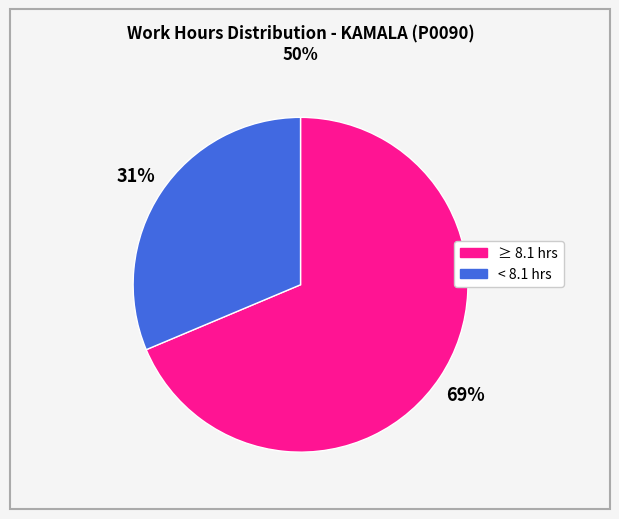

Count the number of slices in the pie.

2